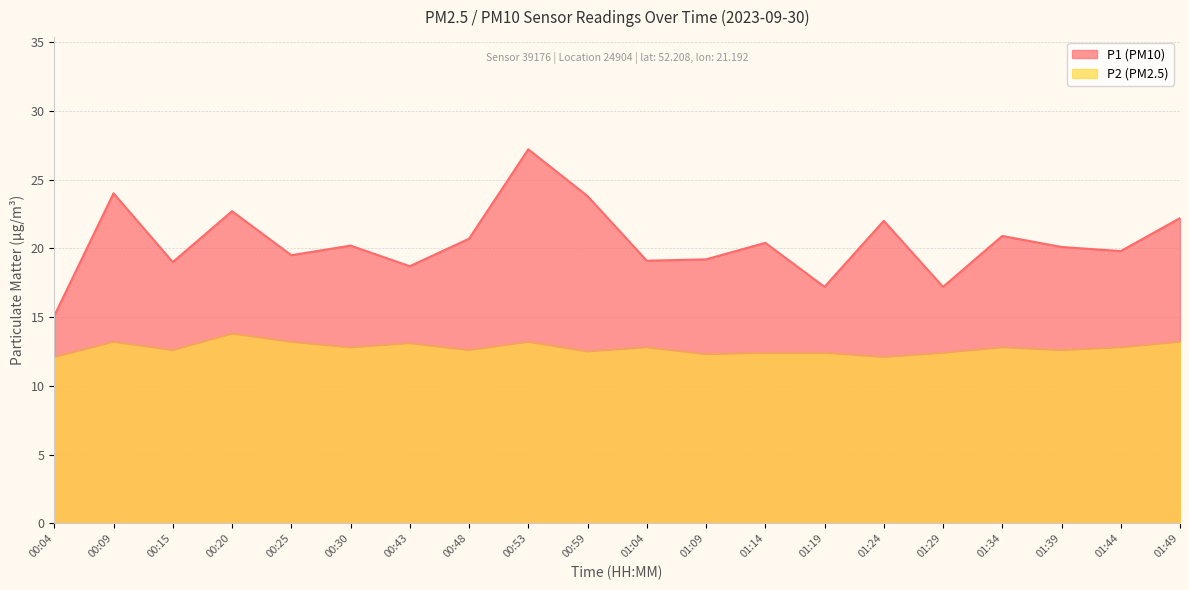

Which series changed the most between 00:30 and 00:43?

P1 (PM10)